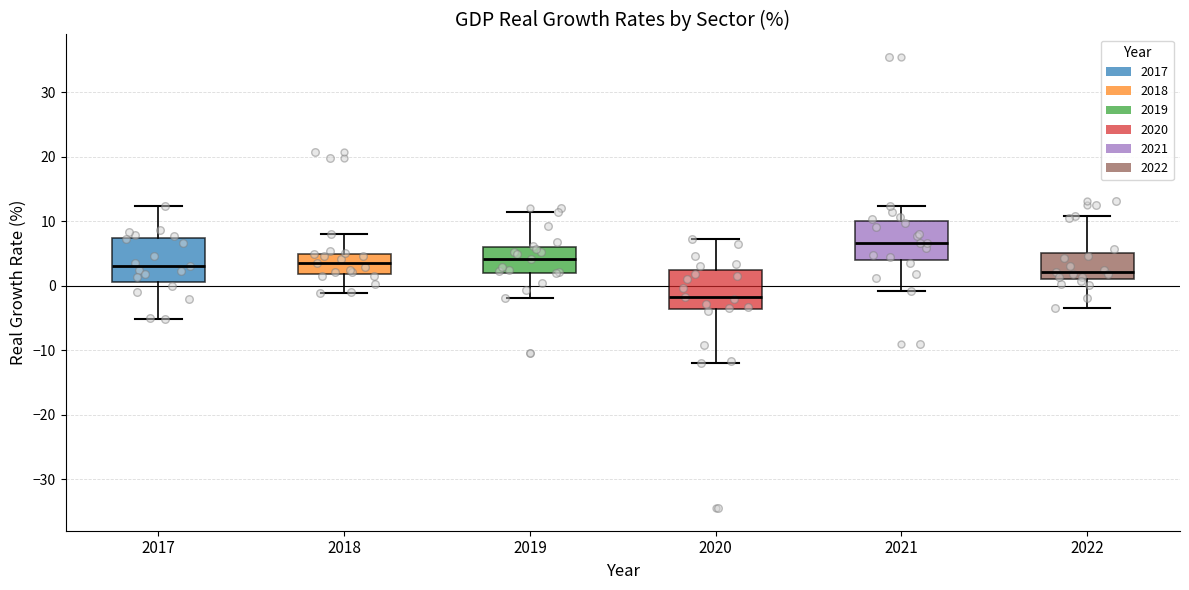

Which box has the highest median line?

2021